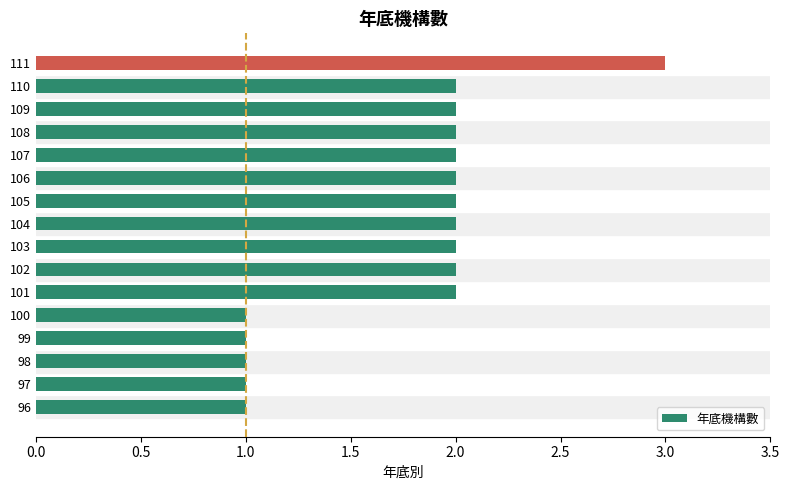

What is the sum of all values?

28